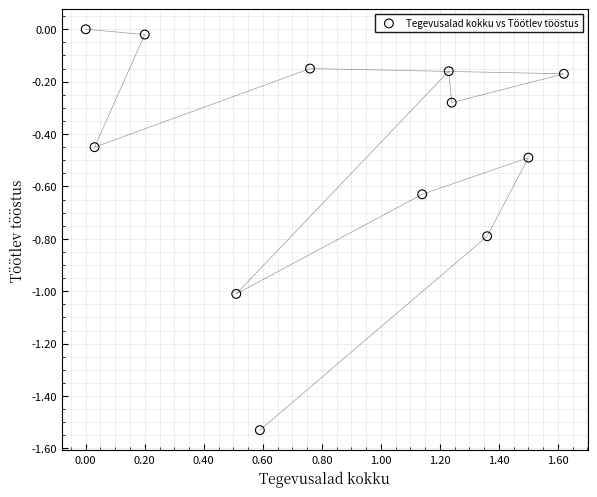

What is the average X value?

0.8